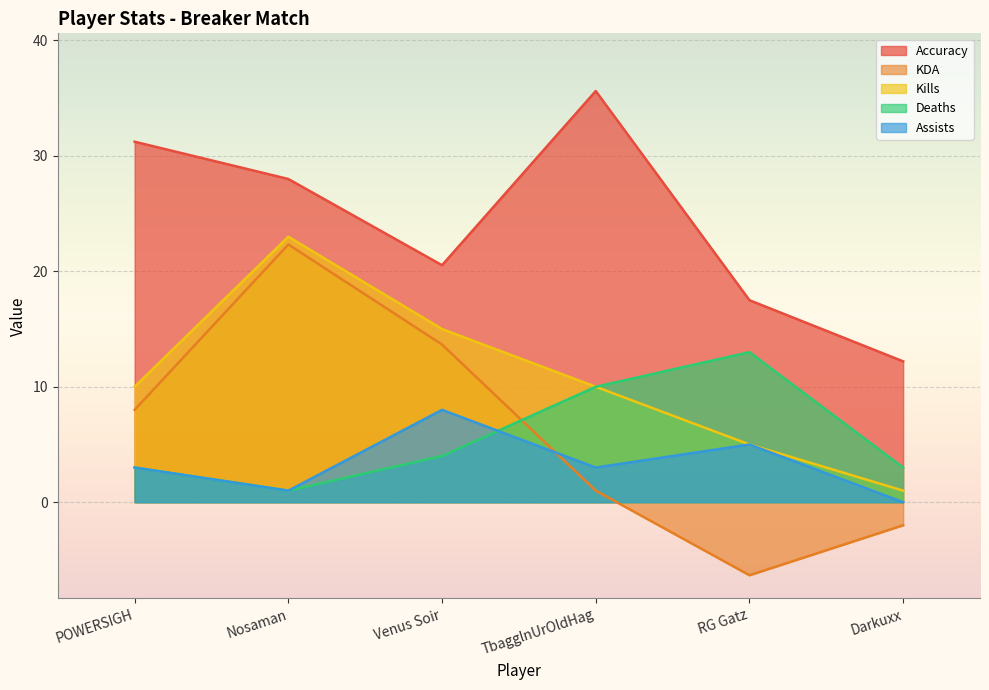

Between POWERSIGH and TbagglnUrOldHag, which series saw the biggest shift?

KDA